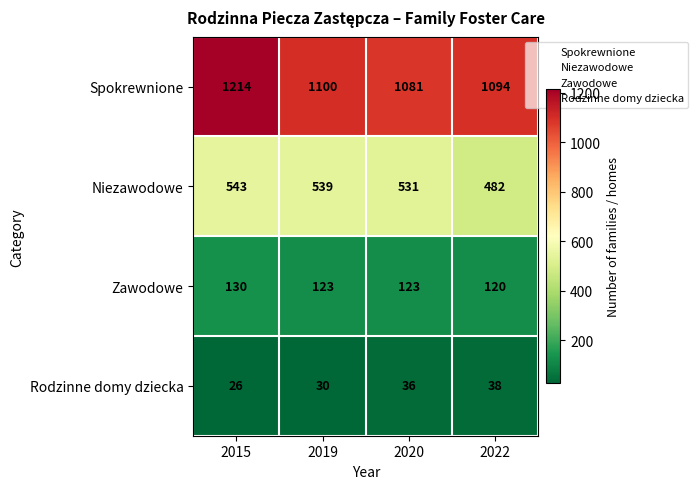

What is the maximum value for Zawodowe?

130